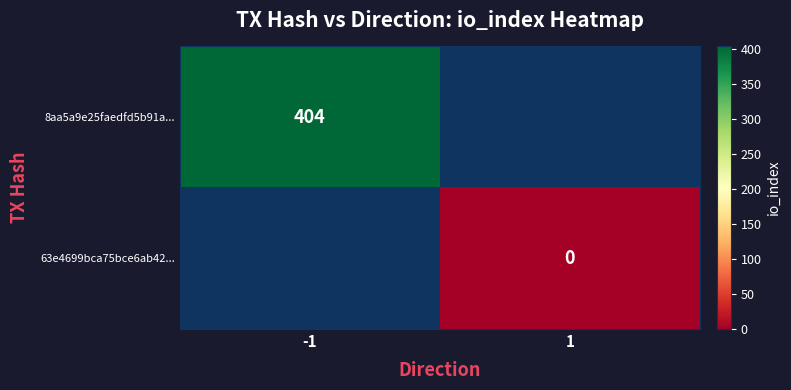

True or false: 8aa5a9e25faedfd5b91a... has a value of 689 at -1.

False